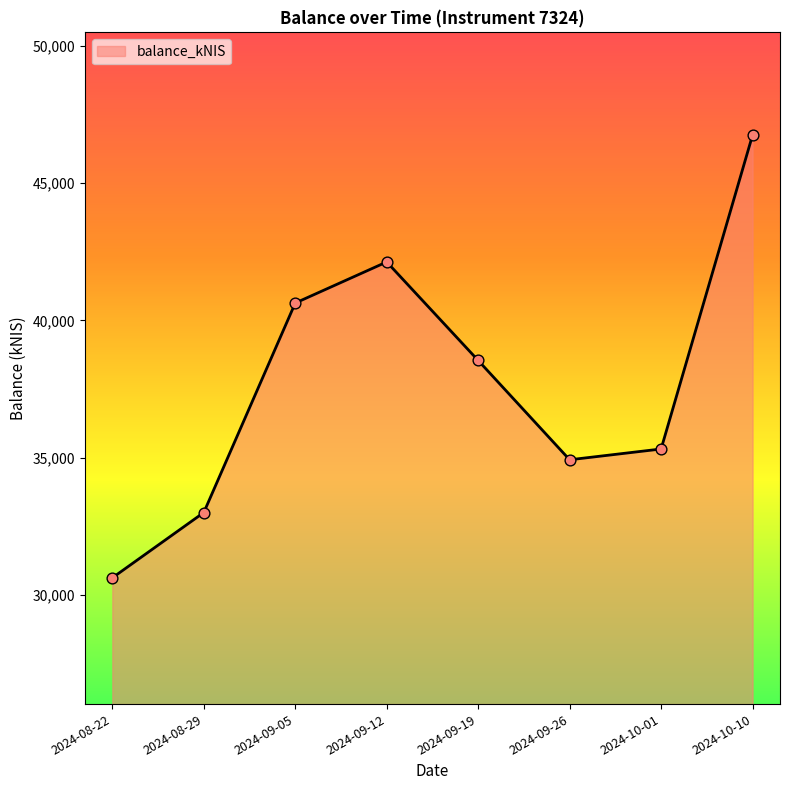

What is the change in value from 2024-09-12 to 2024-09-19?

-3585.2